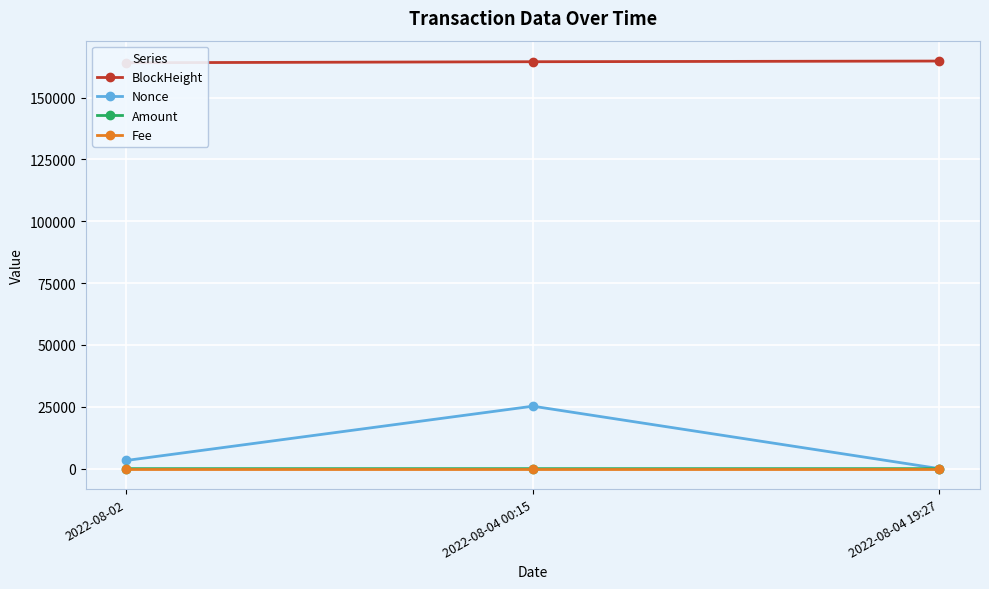

What is the label of the 3rd point from the left?

2022-08-04 19:27